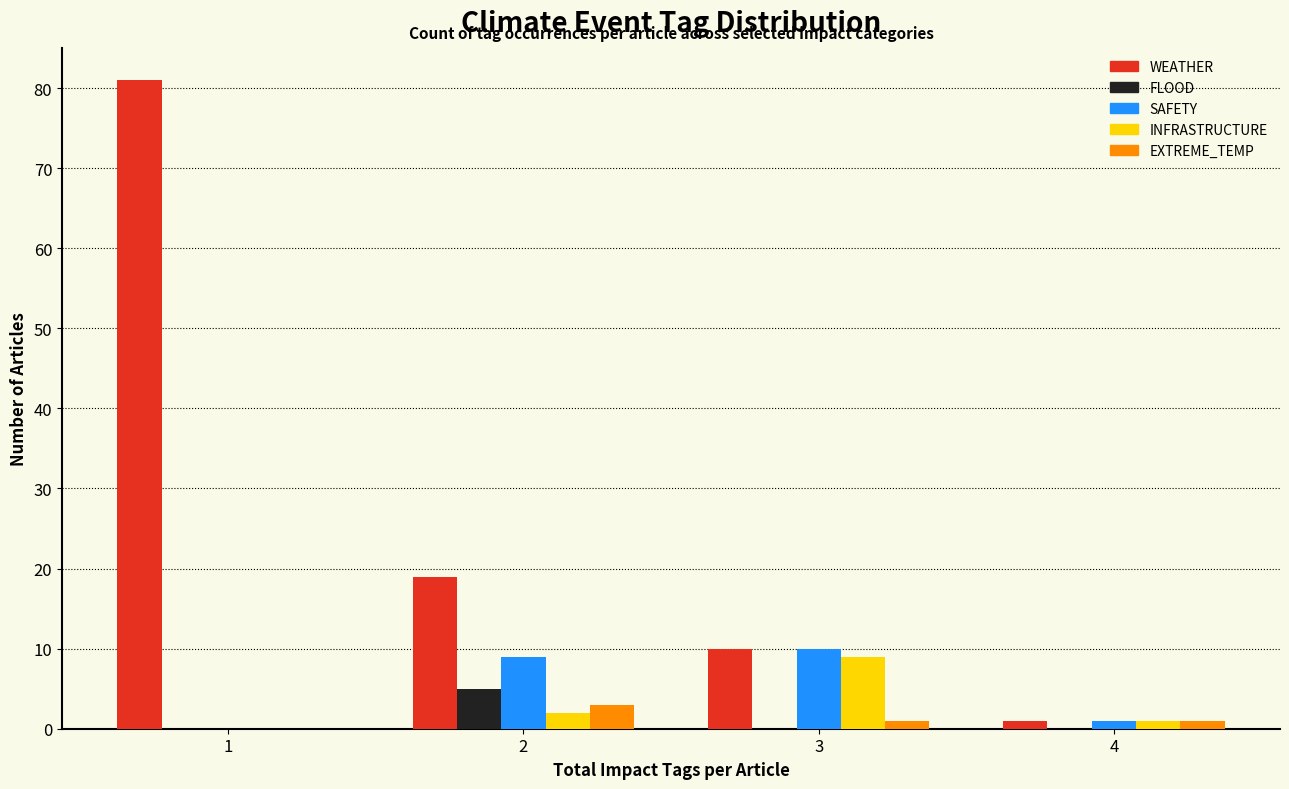

Reading left to right, what are all the values shown in this chart?

WEATHER: 1=81	2=19	3=10	4=1
FLOOD: 1=0	2=5	3=0	4=0
SAFETY: 1=0	2=9	3=10	4=1
INFRASTRUCTURE: 1=0	2=2	3=9	4=1
EXTREME_TEMP: 1=0	2=3	3=1	4=1